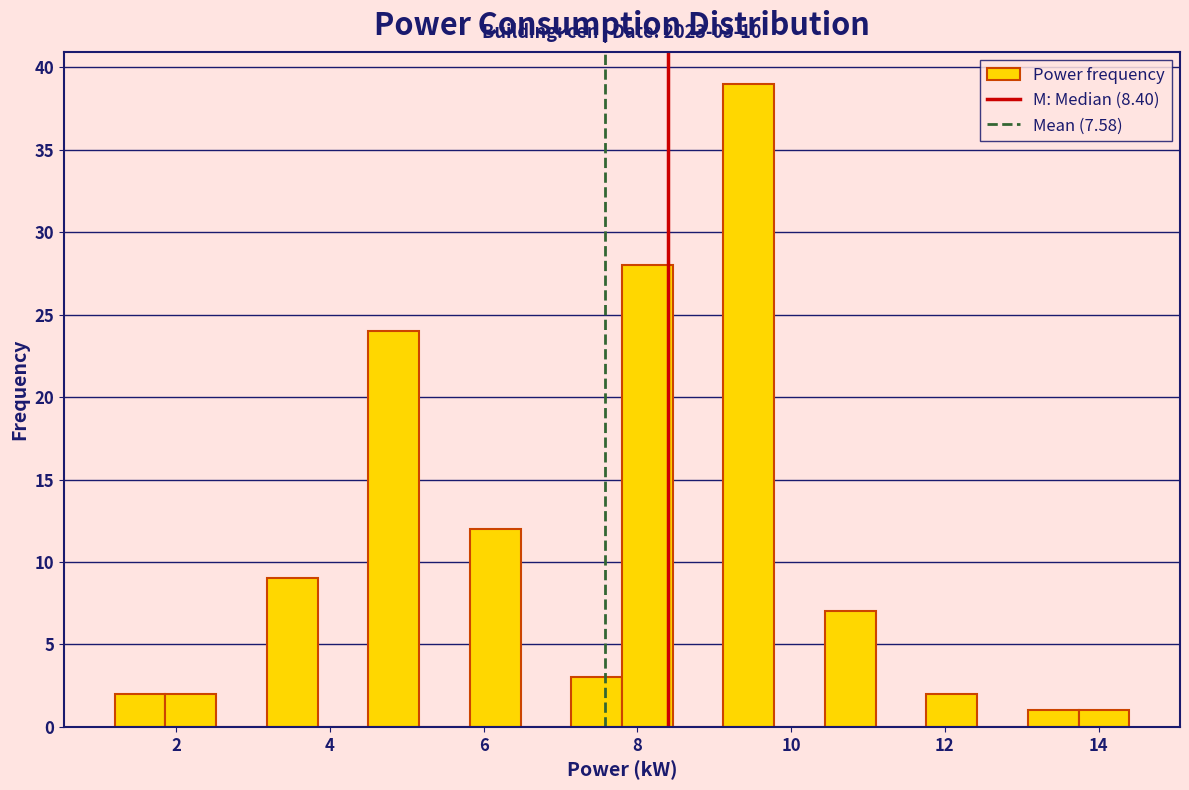

Read against the x-axis, roughly where is the centre of the tallest bar?

9.4